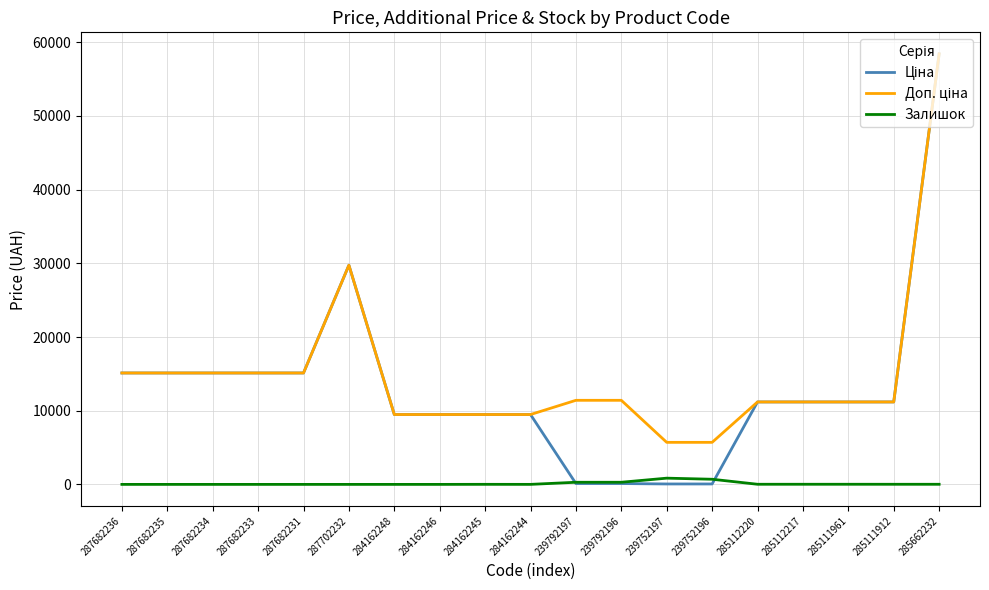

What is the total value across all series at 287682231?

30240.0